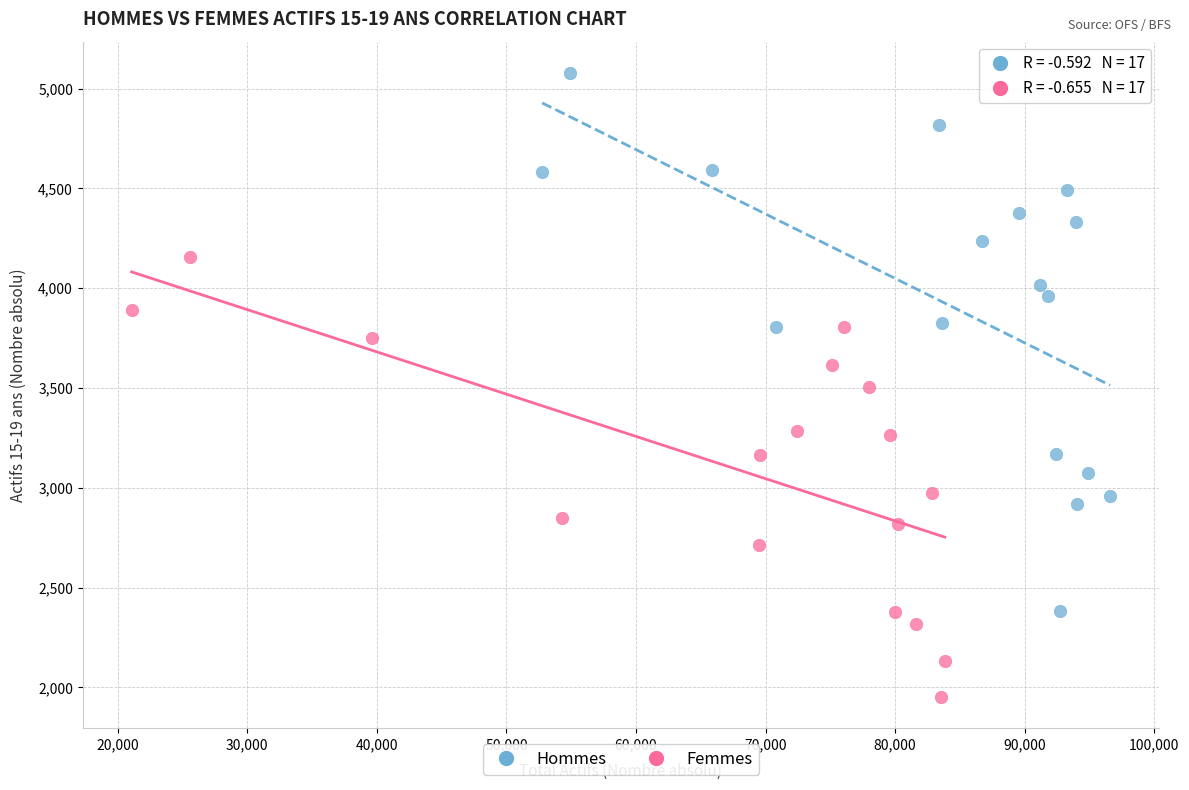

Which series contains the lowest Y value?

Femmes